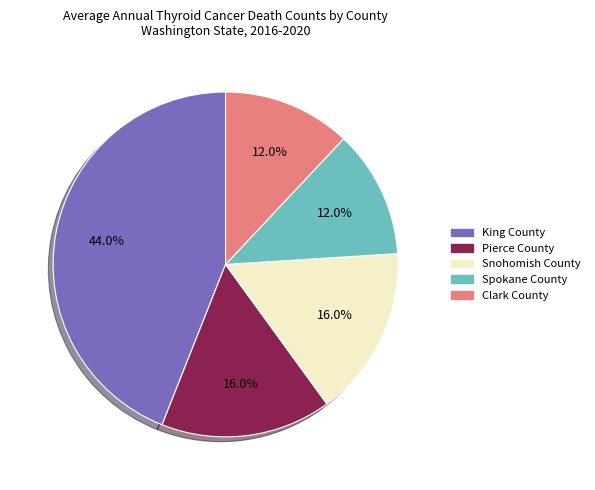

Is it true that King County is 30% of the pie?

False